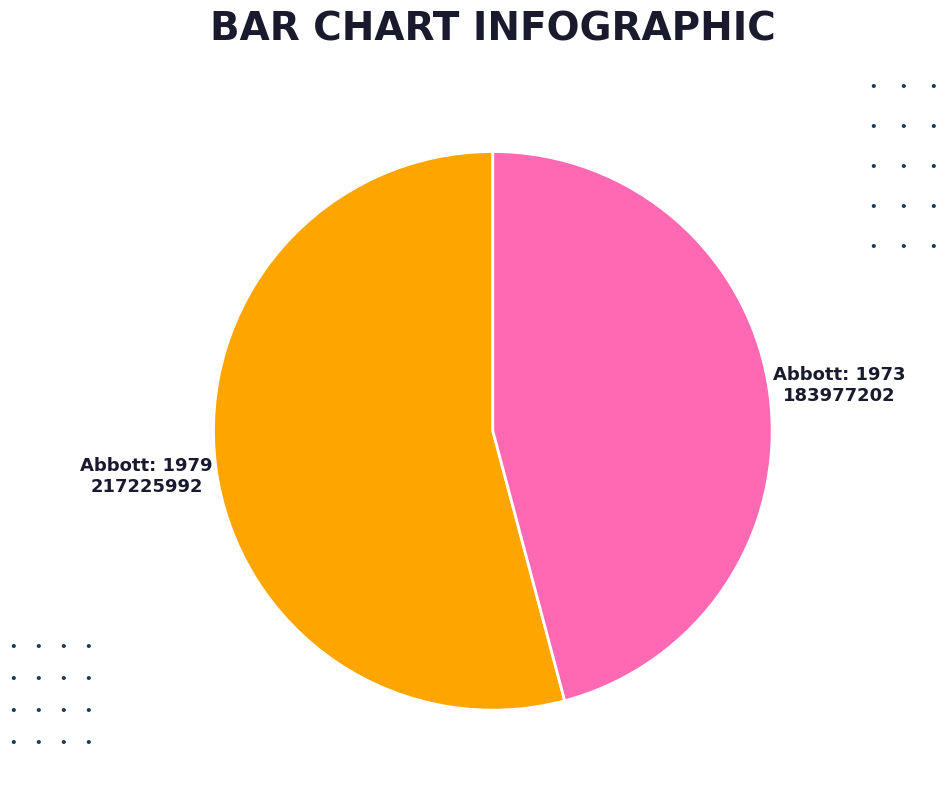

Rank the categories by value from highest to lowest.

Abbott: 1979, Abbott: 1973